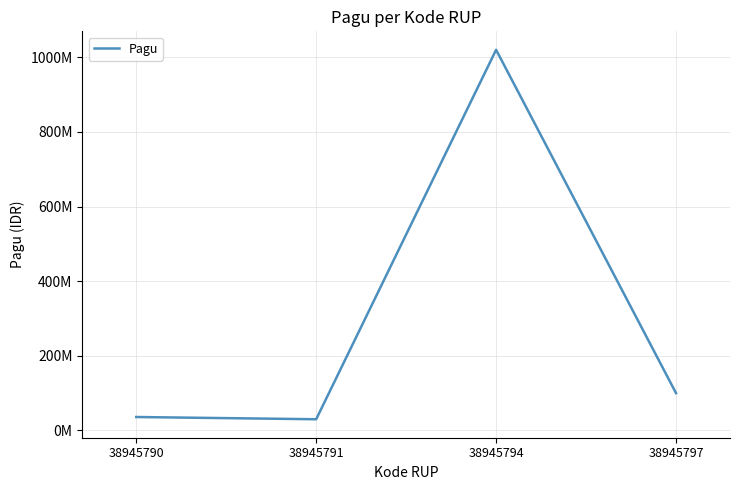

Does the chart have visible grid lines?

Yes